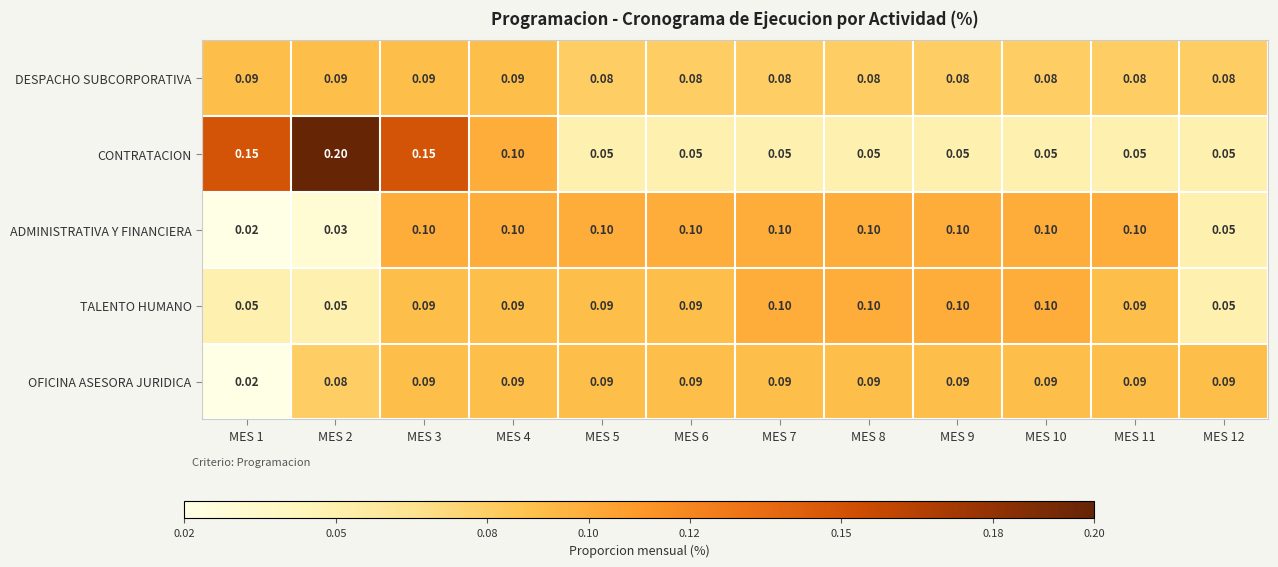

Is the value of TALENTO HUMANO at MES 12 greater than the value of DESPACHO SUBCORPORATIVA at MES 10?

No